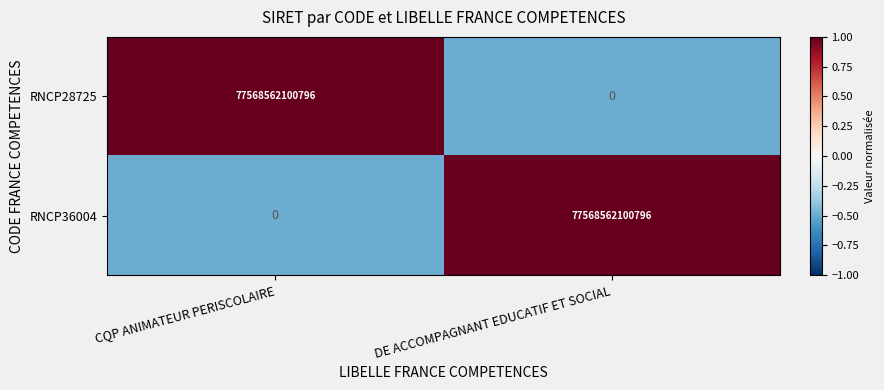

What is the difference between the maximum and minimum values in the RNCP36004 series?

77568562100796